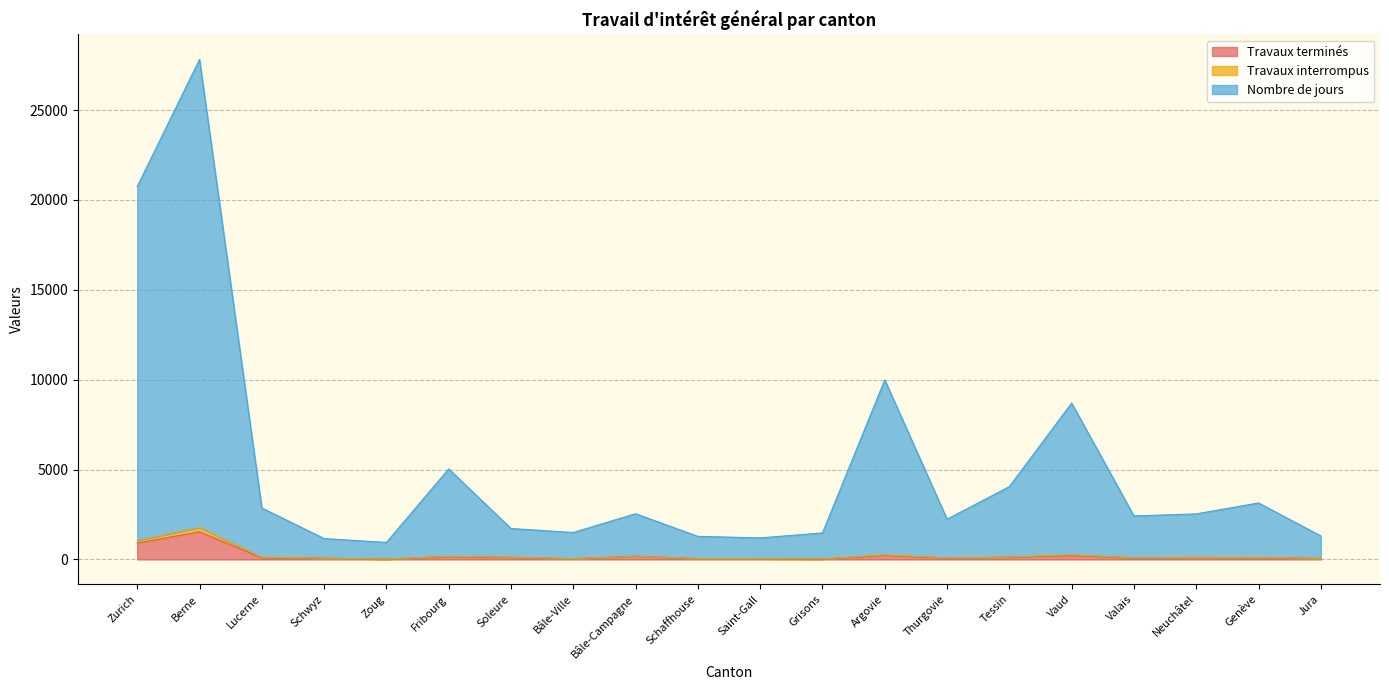

Reading right to left, what are all the values shown in this chart?

Travaux terminés: 56	94	107	92	213	127	81	218	23	33	45	179	40	110	157	18	68	91	1539	911
Travaux interrompus: 58	109	118	92	256	131	90	255	34	41	51	180	49	125	177	21	69	123	1774	1054
Nombre de jours: 1308	3142	2534	2421	8699	4050	2239	9991	1474	1198	1284	2544	1500	1722	5035	947	1161	2864	27818	20744